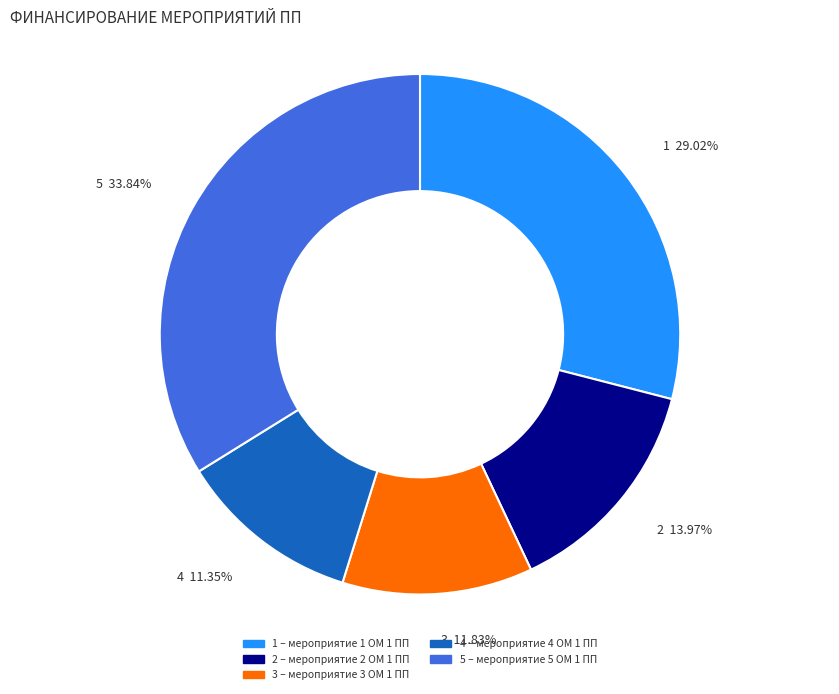

What is the largest slice in the pie chart?

5 33.84%